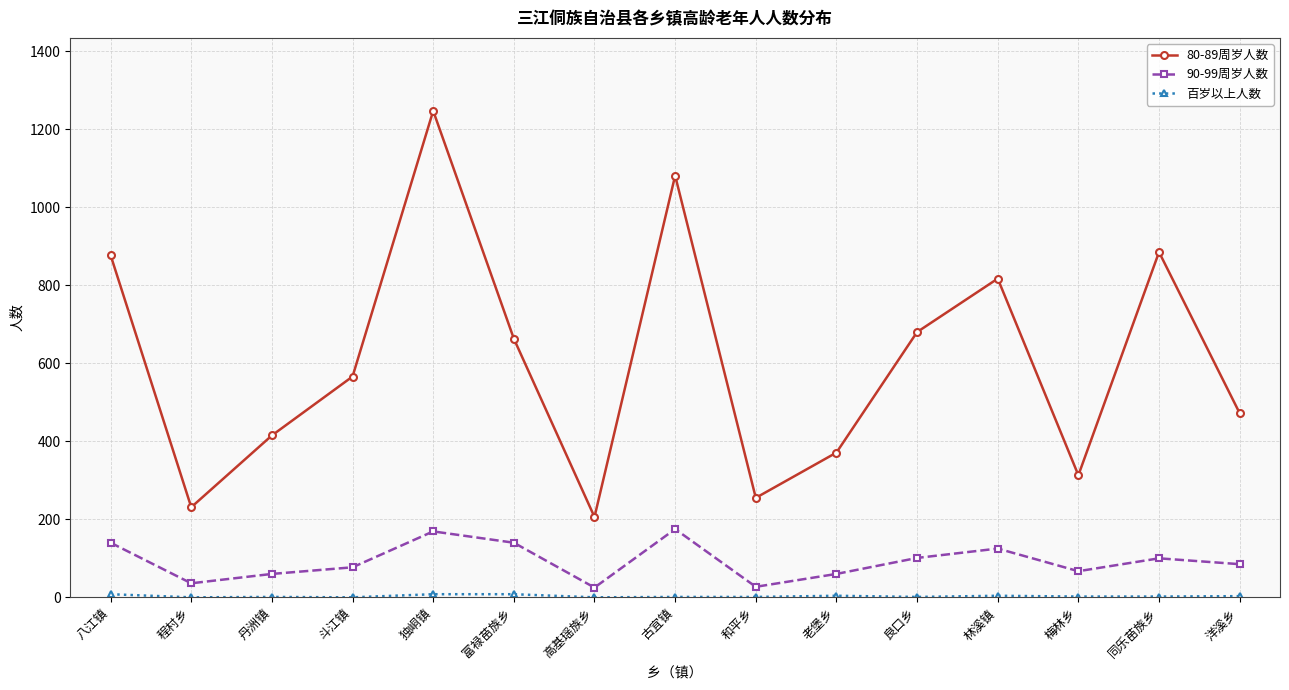

At which category does the chart reach its peak across all series?

独峒镇